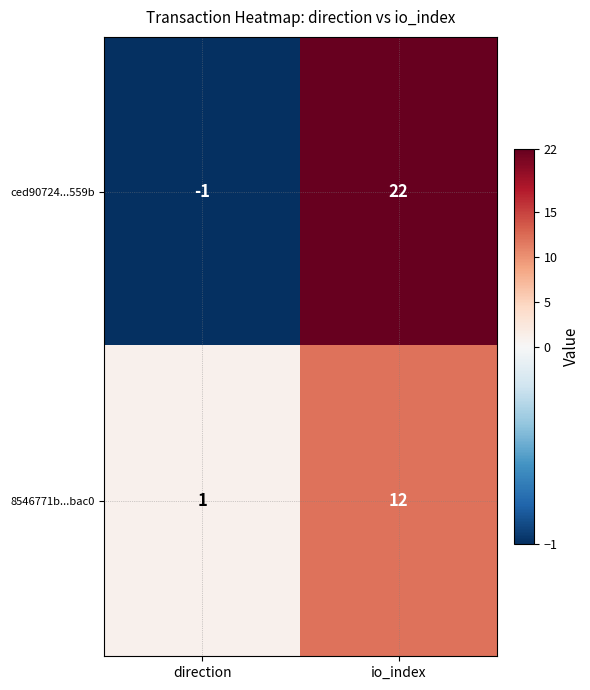

Which series has the largest total across all categories?

ced90724...559b